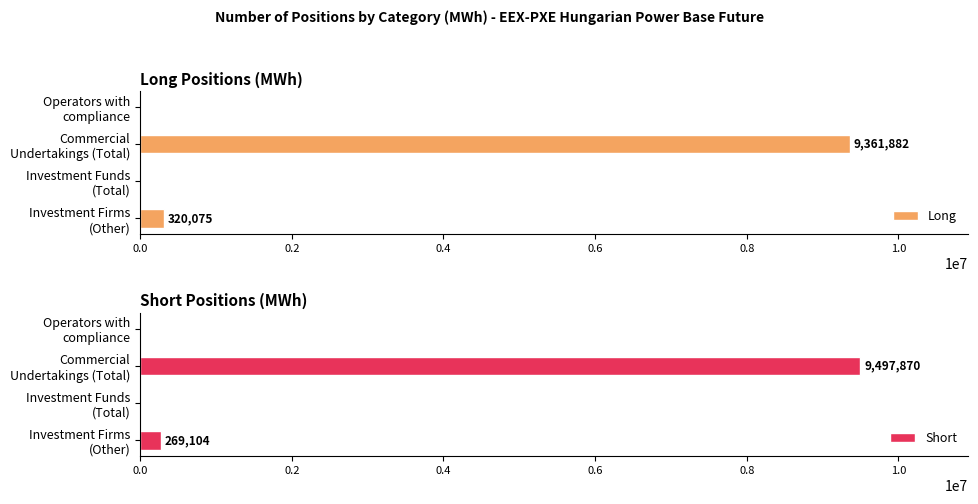

What is the spread (max minus min) of values at 0.4?

135988